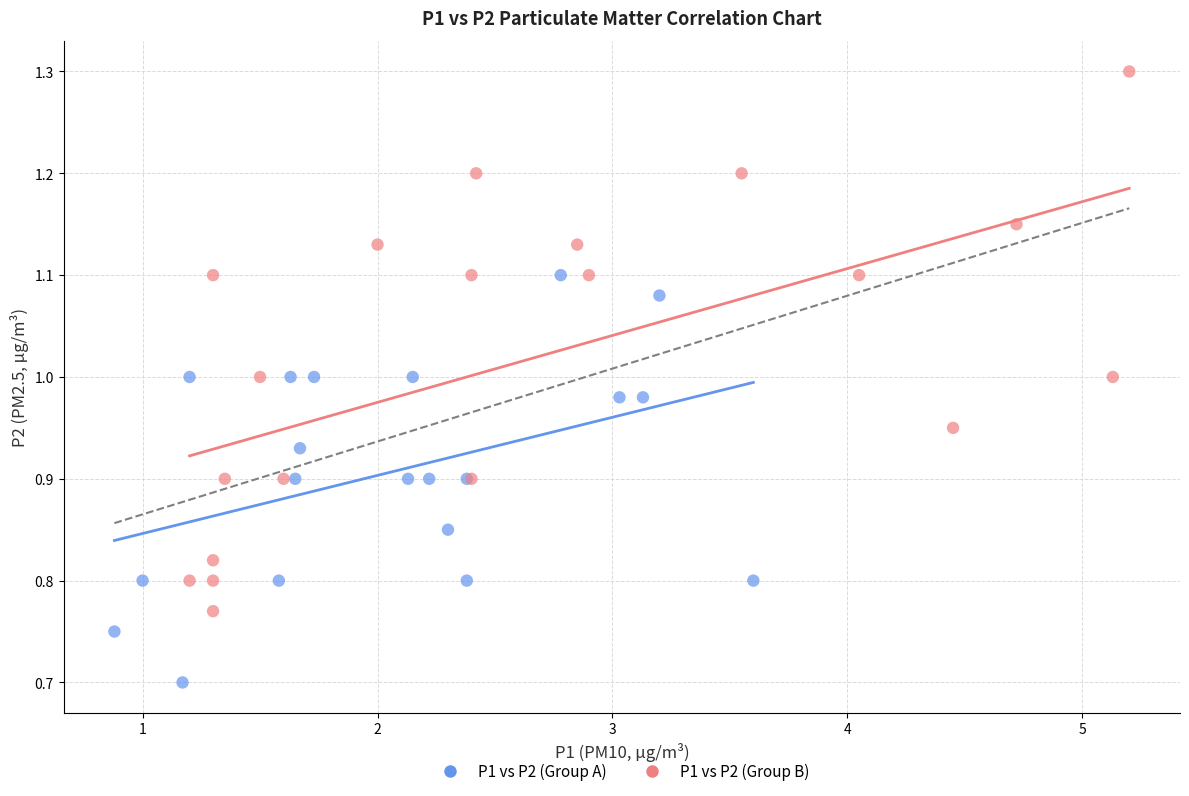

Which series has the largest Y range (max minus min)?

P1 vs P2 (Group B)